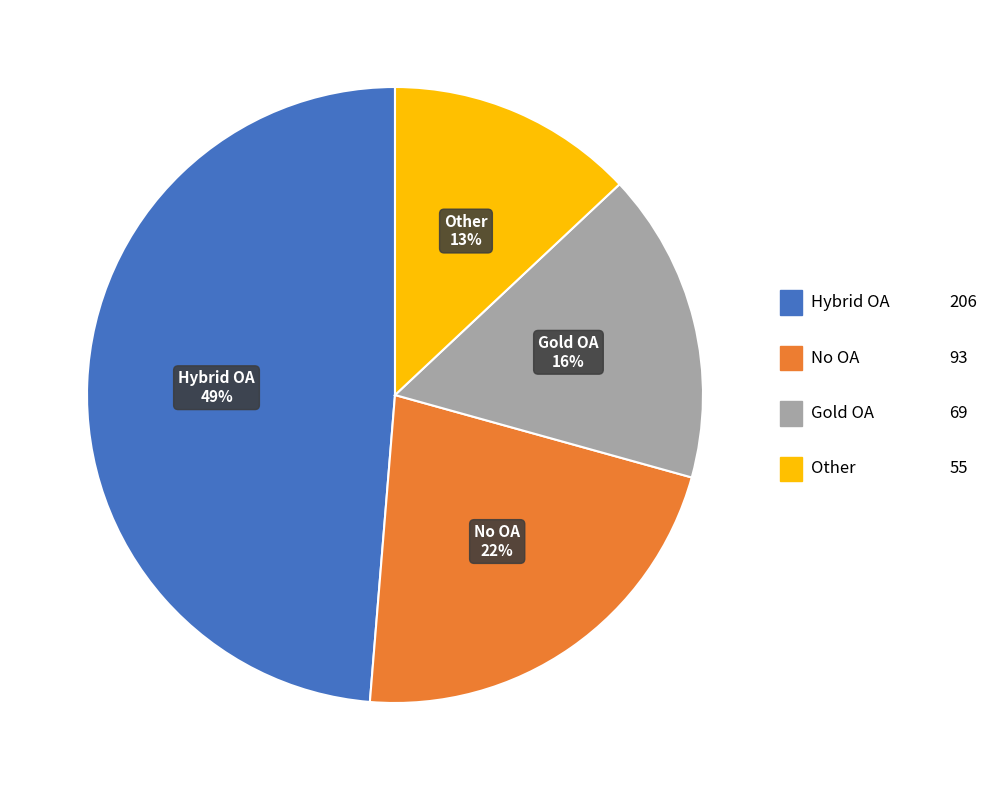

What is the change in value from Hybrid OA to Gold OA?

-137